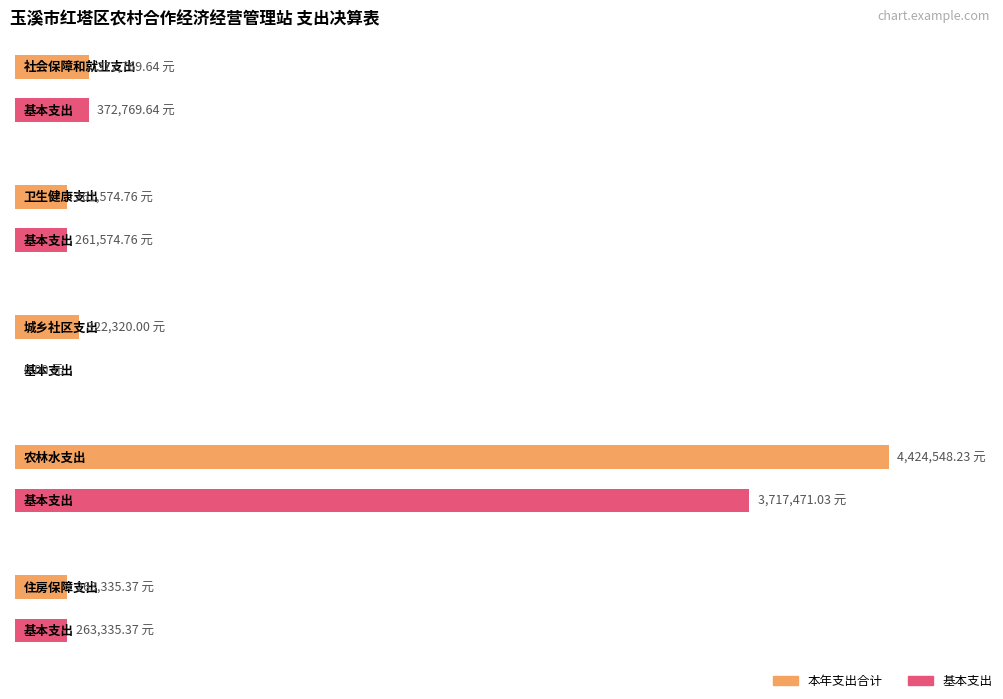

What is the value of the 本年支出合计 bar at the 2nd from the left?

261574.8